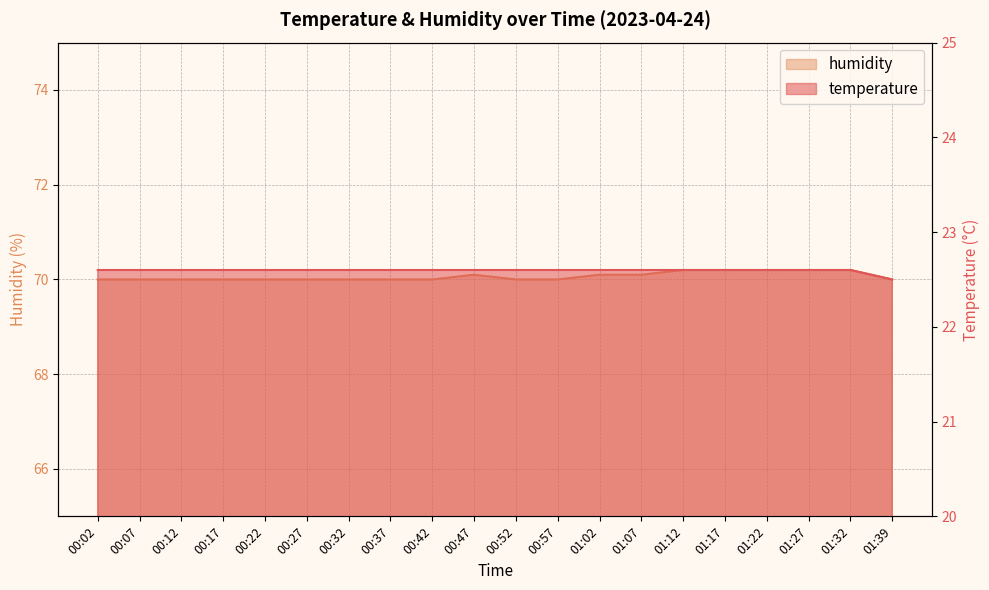

Rank the categories by humidity value from highest to lowest.

01:12, 01:17, 01:22, 01:27, 01:32, 00:47, 01:02, 01:07, 00:02, 00:07, 00:12, 00:17, 00:22, 00:27, 00:32, 00:37, 00:42, 00:52, 00:57, 01:39